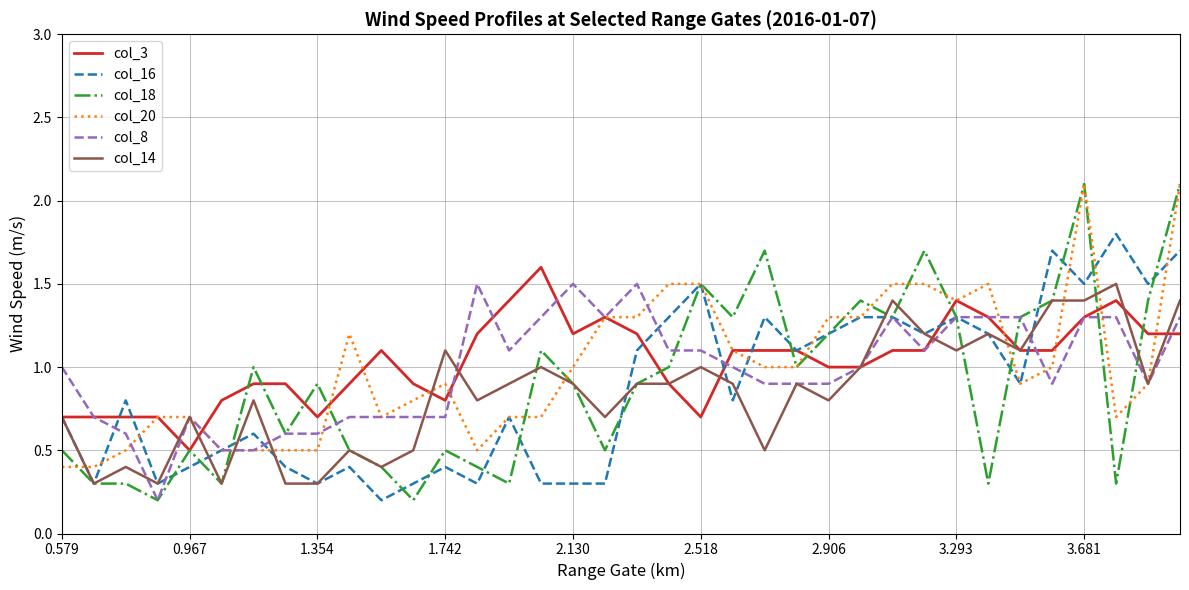

What is the lowest value of the col_20 series?

0.4